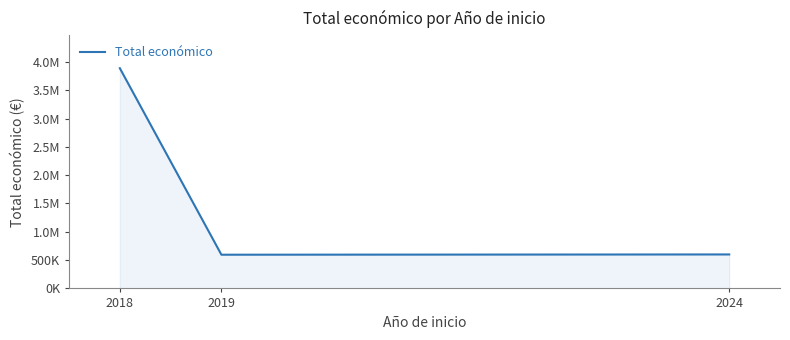

The chart shows a value of 138898 at 2019. True or false?

False